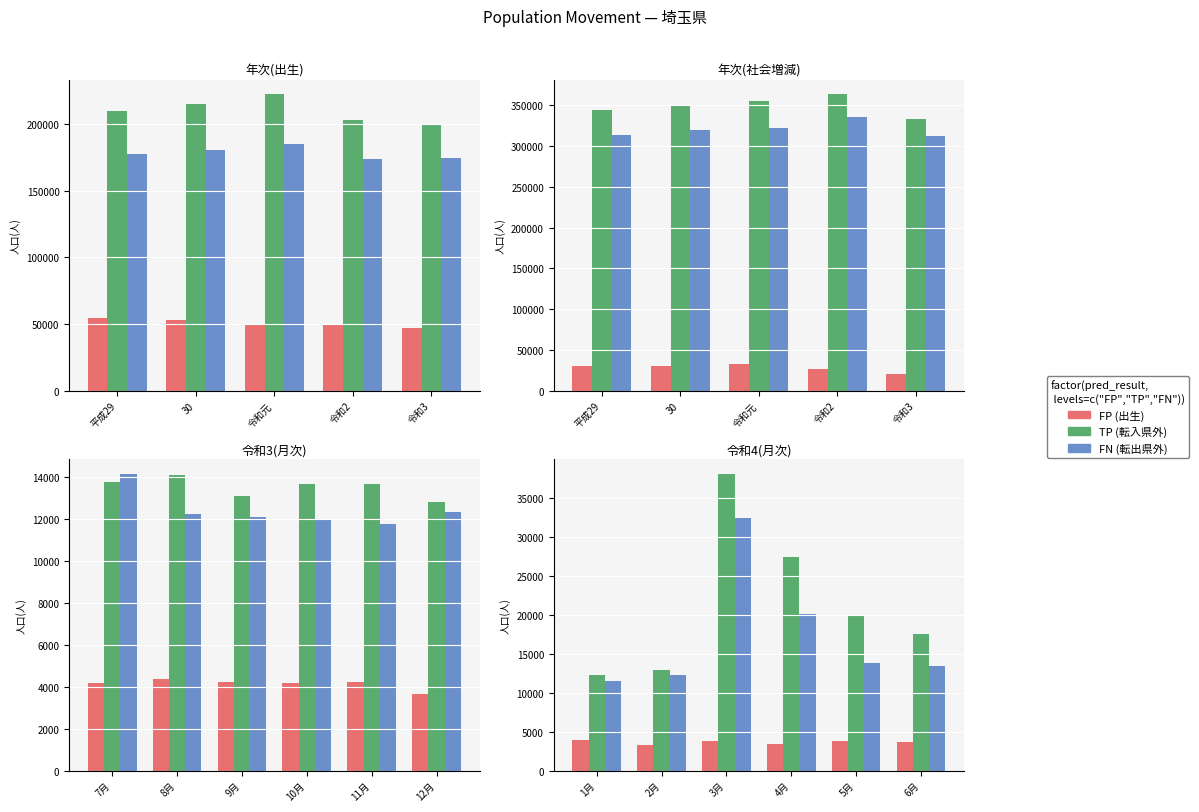

The FP (出生) series shows 732 at 6月. True or false?

False